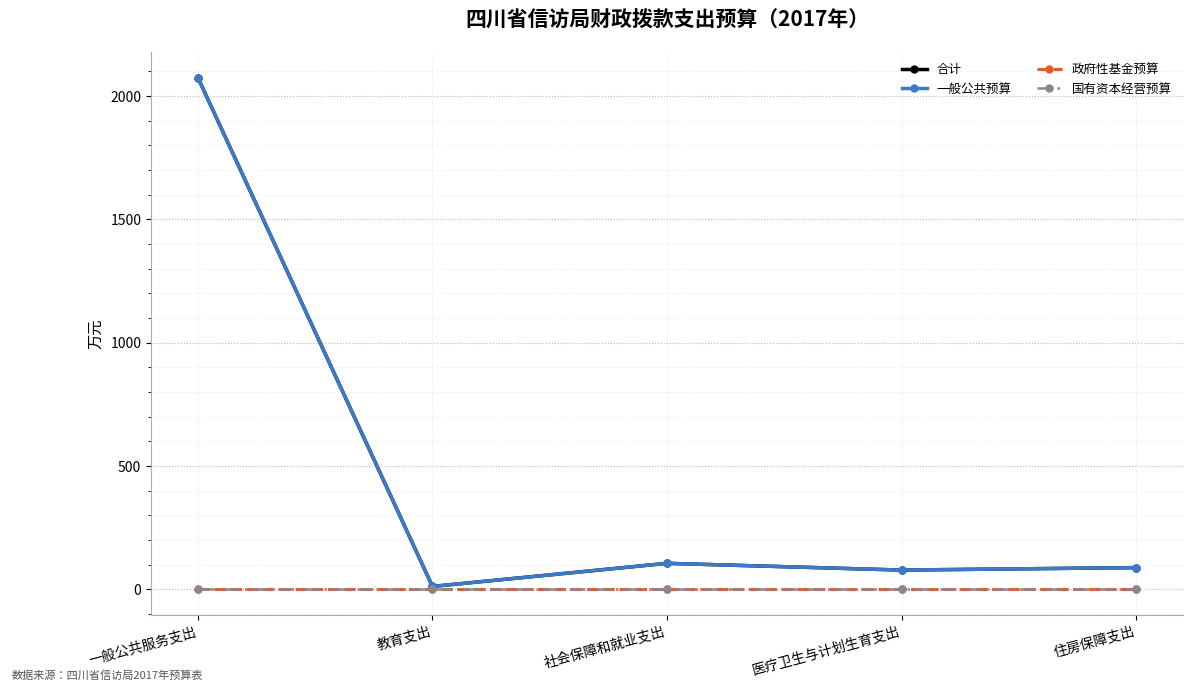

Does the chart have visible grid lines?

Yes